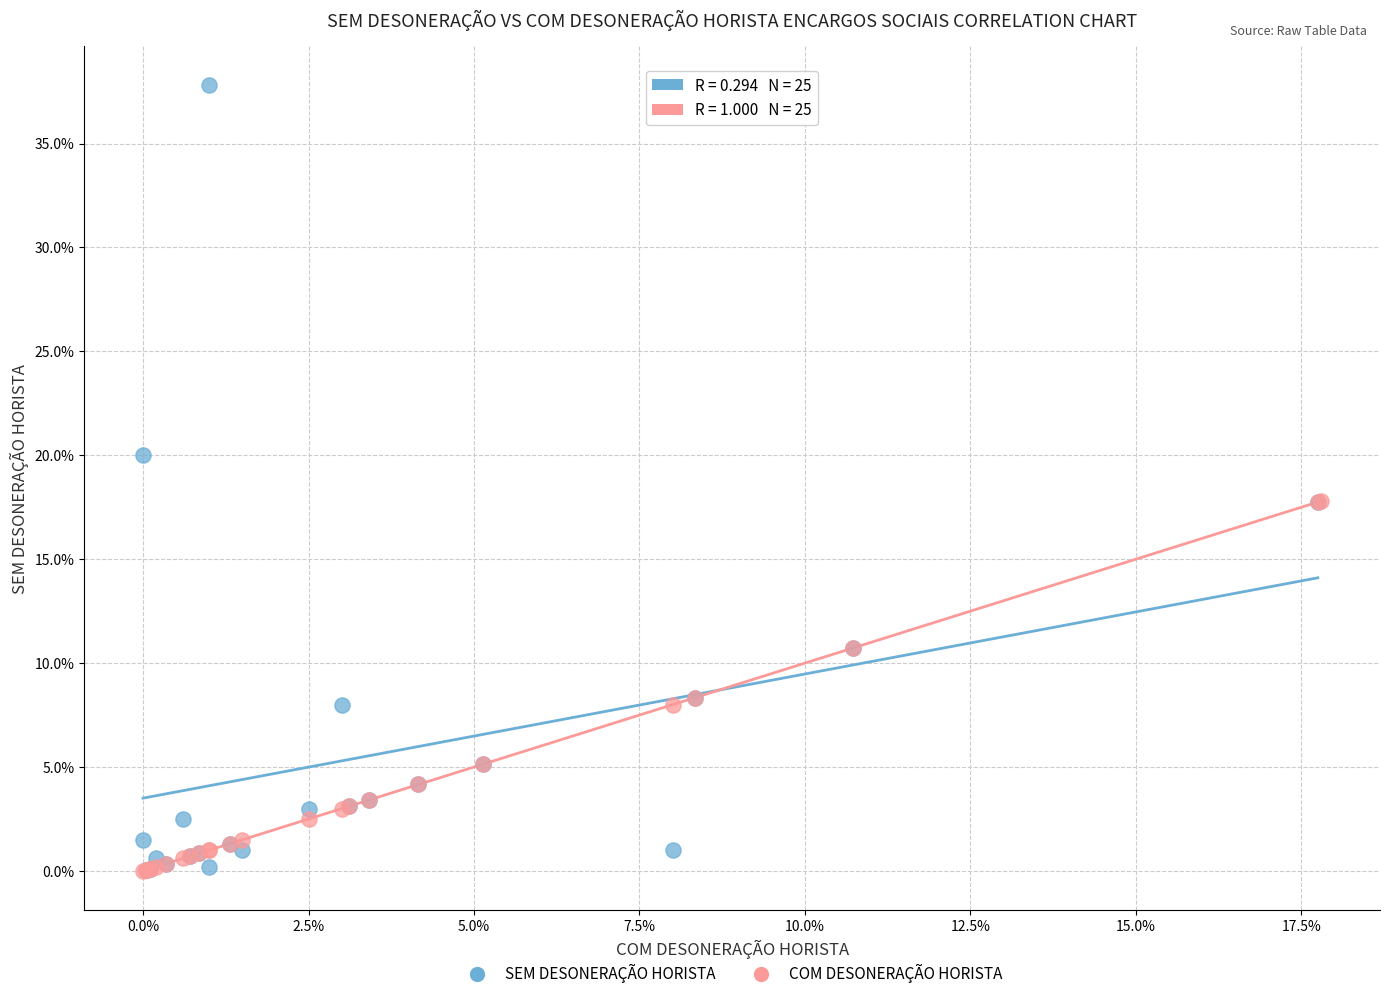

Which series contains the highest Y value?

SEM DESONERAÇÃO HORISTA